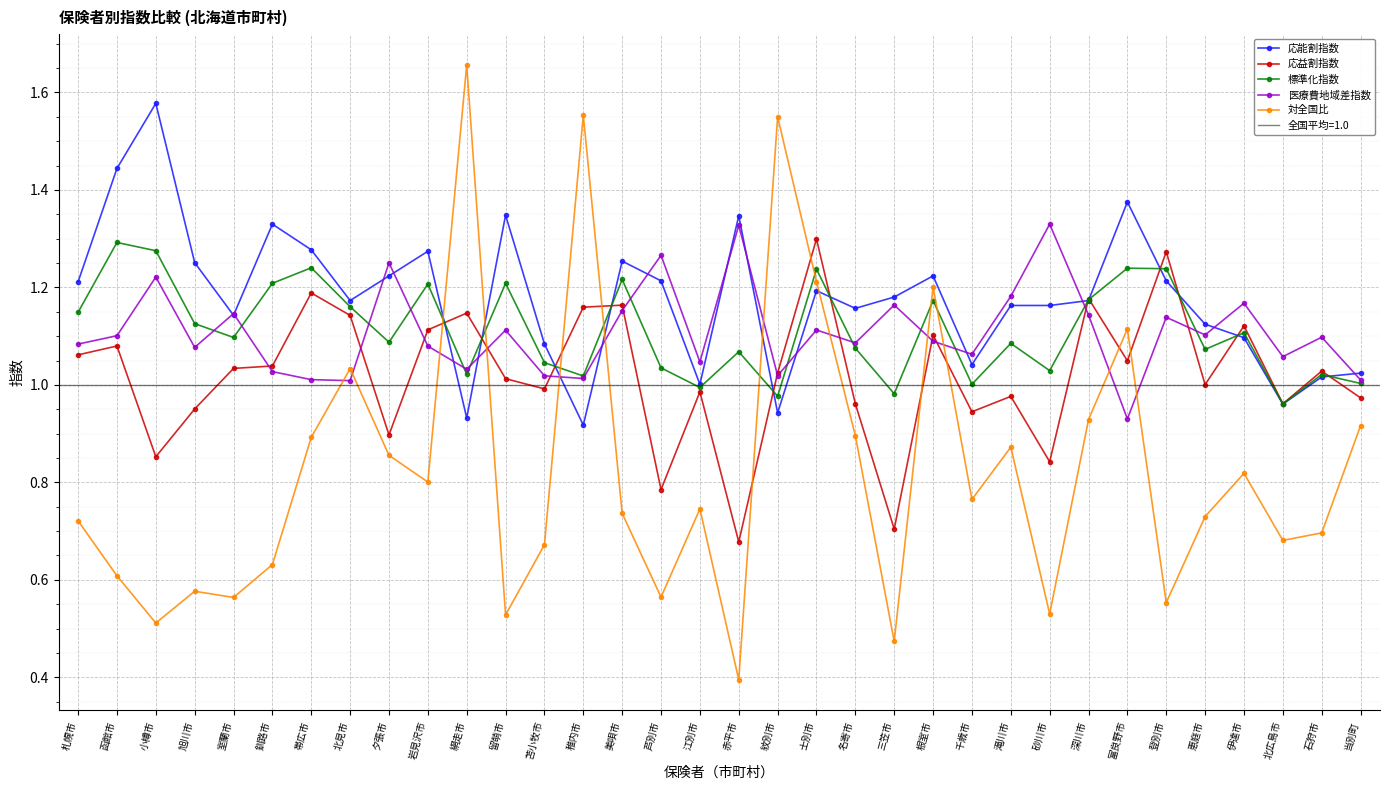

In 応益割指数, how many points are lower than both neighbors (excluding endpoints)?

11